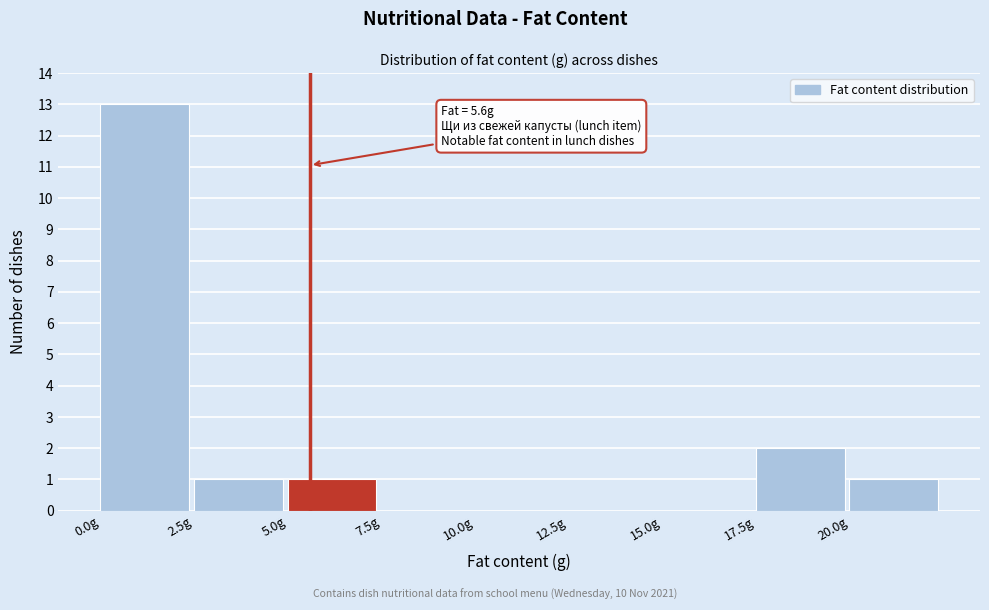

Which range on the x-axis has the tallest bar?

0.0 to 2.5